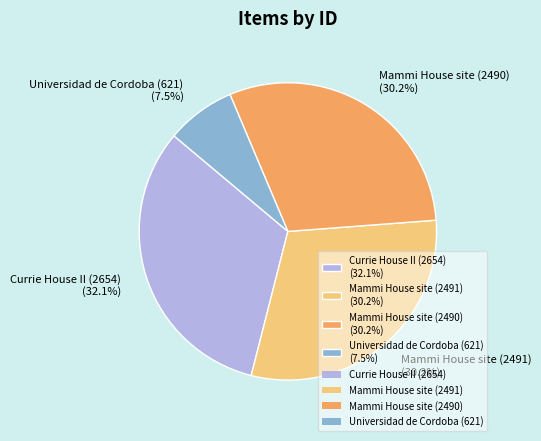

To the nearest percent, what is the difference between the Mammi House site (2491) and Currie House II (2654) slice percentages?

2%